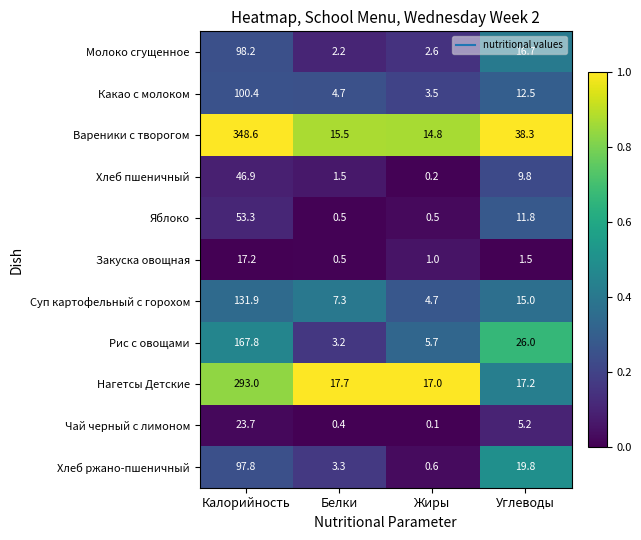

List the series in order of their peak value, lowest first.

Закуска овощная, Чай черный с лимоном, Хлеб пшеничный, Яблоко, Хлеб ржано-пшеничный, Молоко сгущенное, Какао с молоком, Суп картофельный с горохом, Рис с овощами, Нагетсы Детские, Вареники с творогом